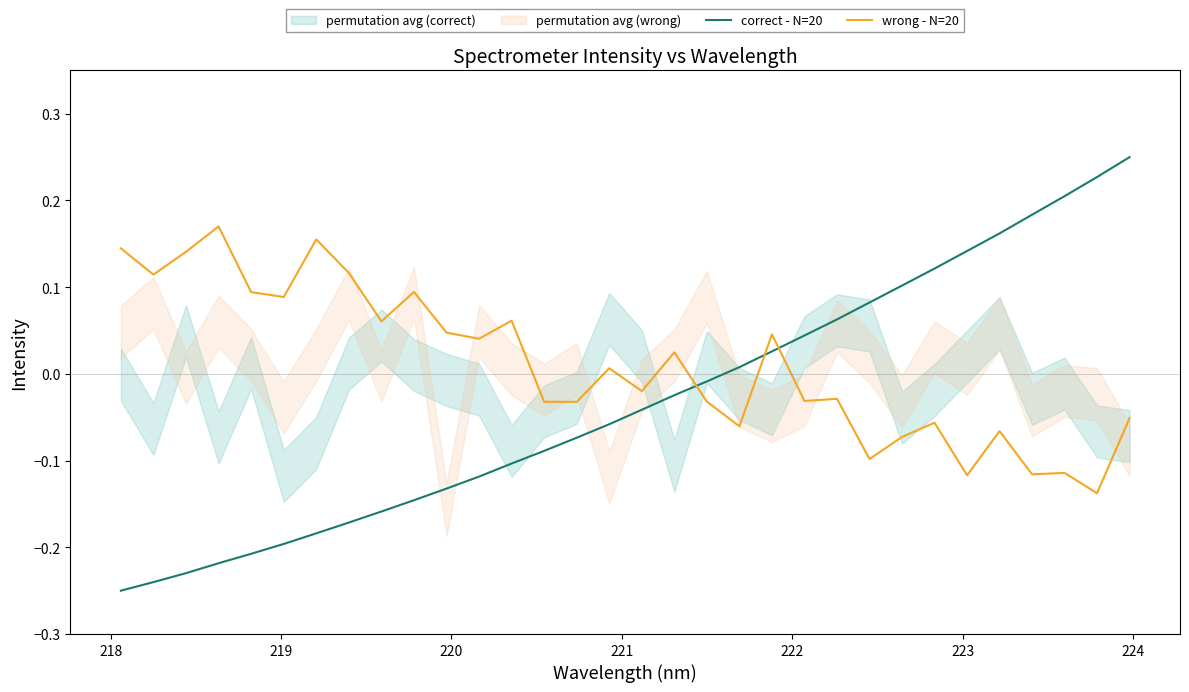

Rank the series by their maximum value, from highest to lowest.

correct - N=20, wrong - N=20